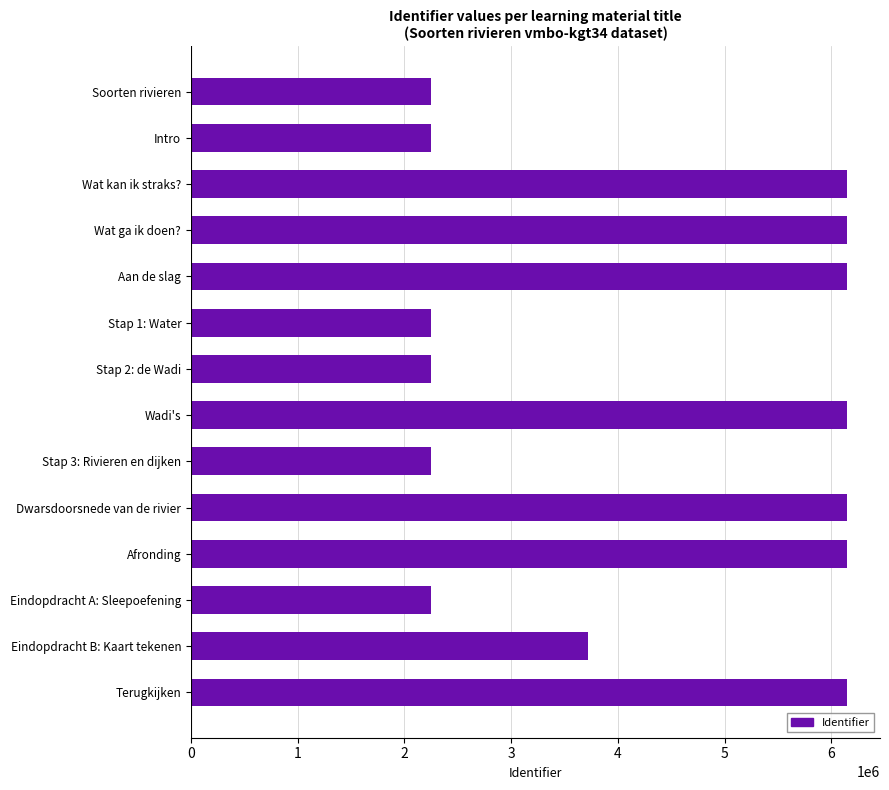

True or false: the data shows 648147 at Eindopdracht A: Sleepoefening.

False